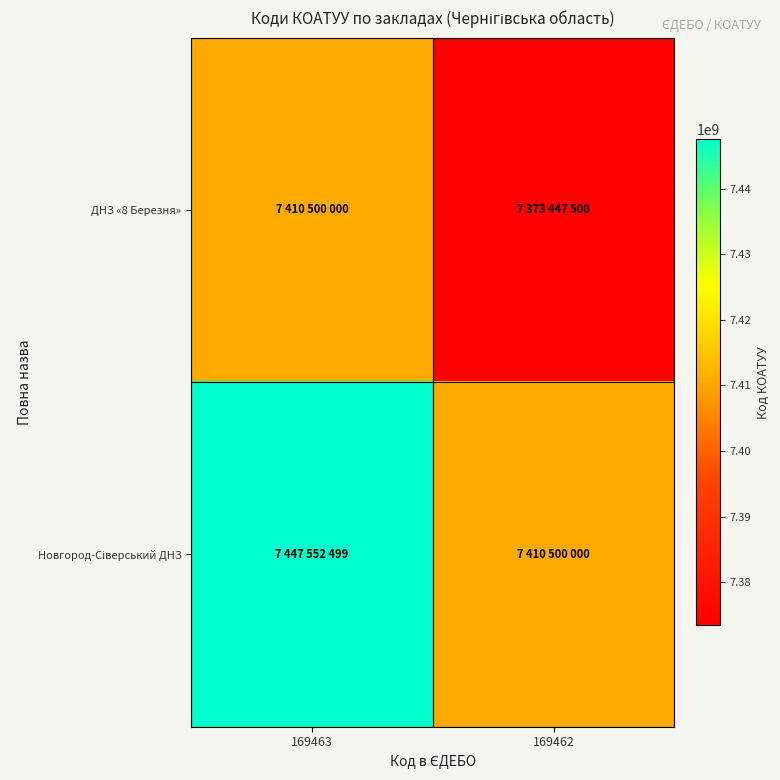

Which series changed the most between 169463 and 169462?

ДНЗ «8 Березня»